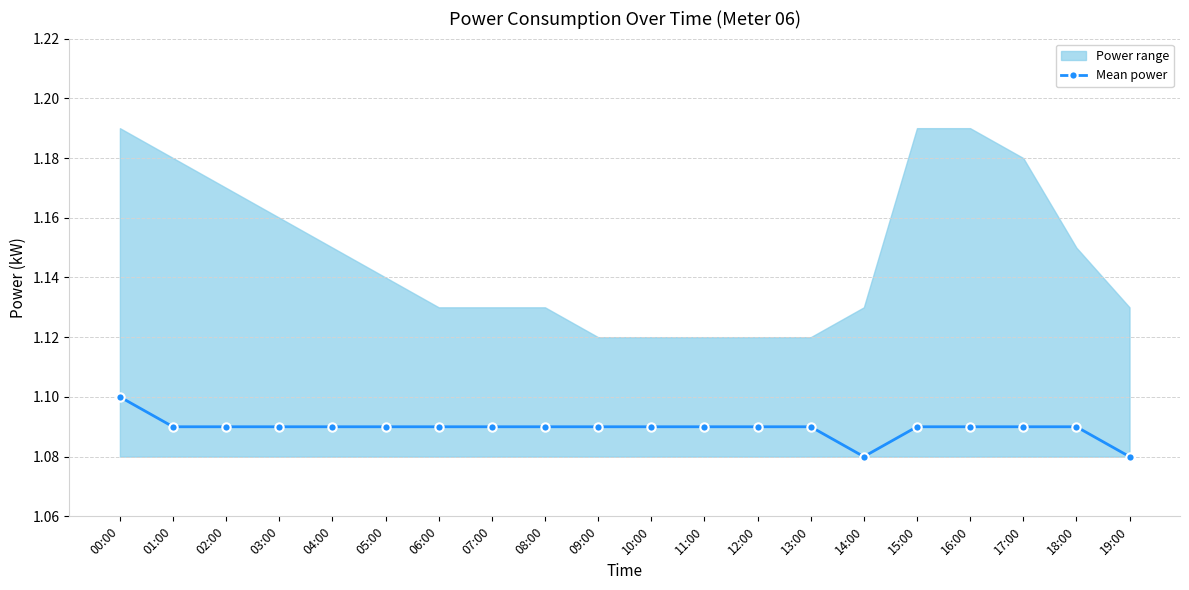

Is it true that Mean power equals 0.6 at 11:00?

False